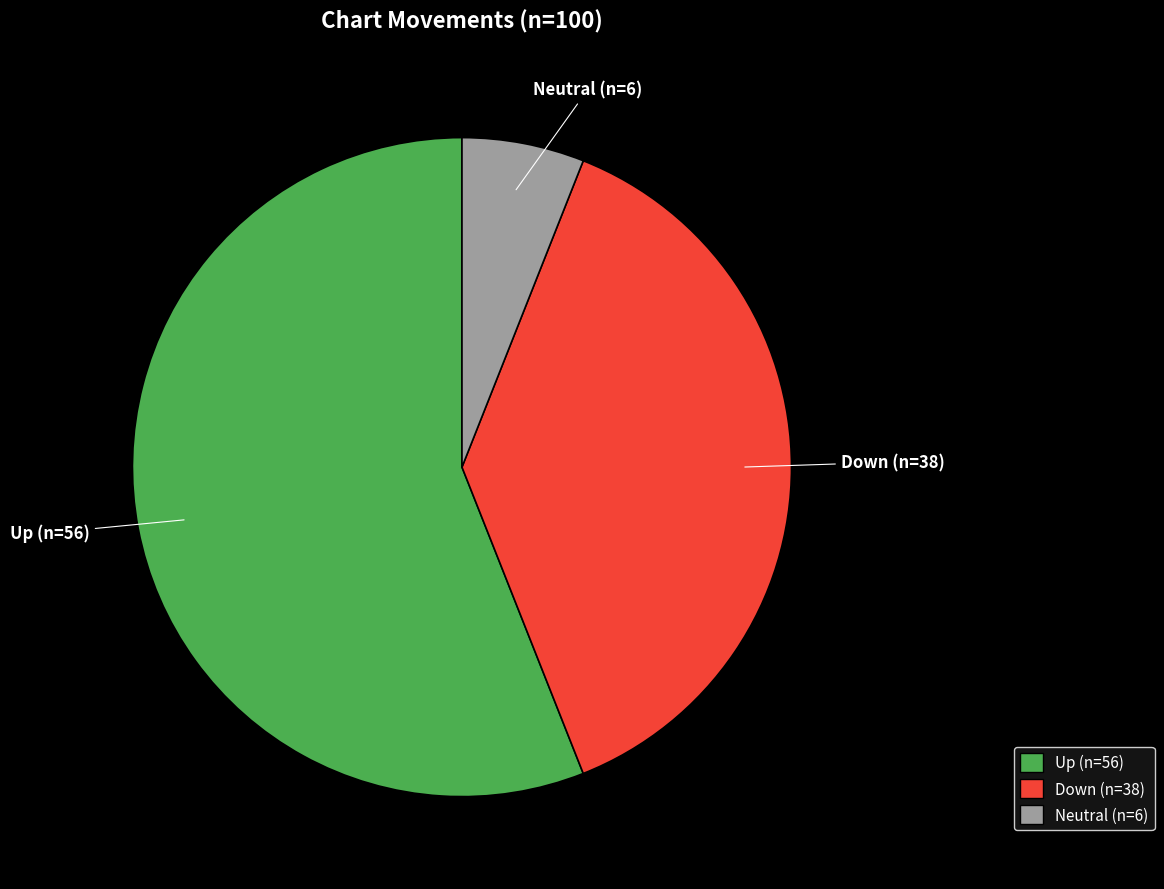

Does any single category account for the majority?

Yes